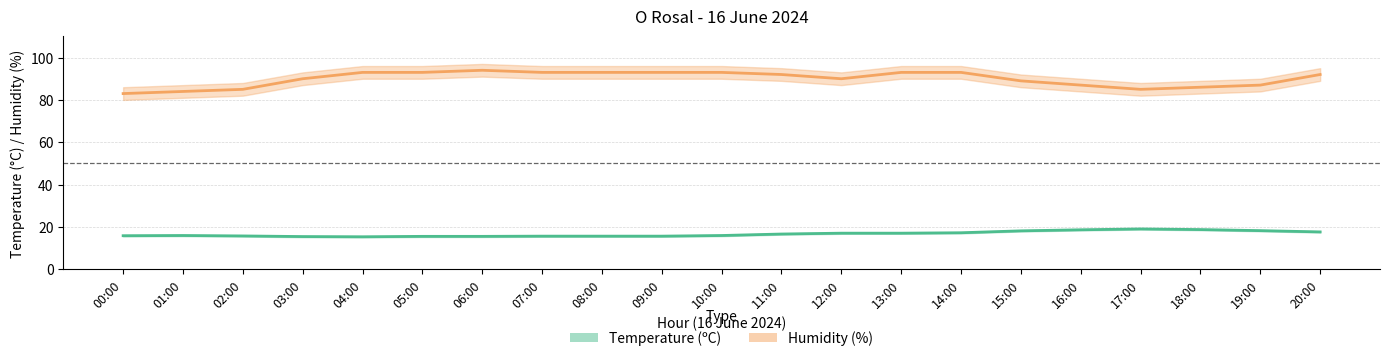

List the series in order of their overall mean, lowest first.

Temperature (ºC), Humidity (%)